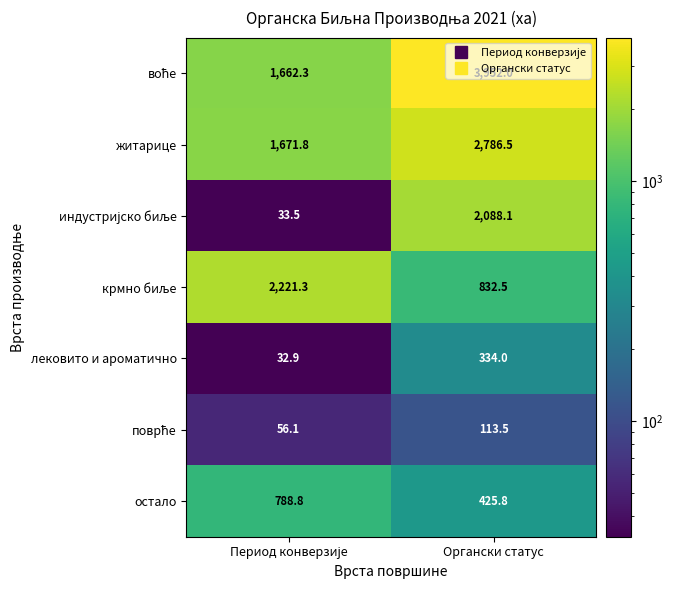

At which label does житарице reach its peak?

Органски статус